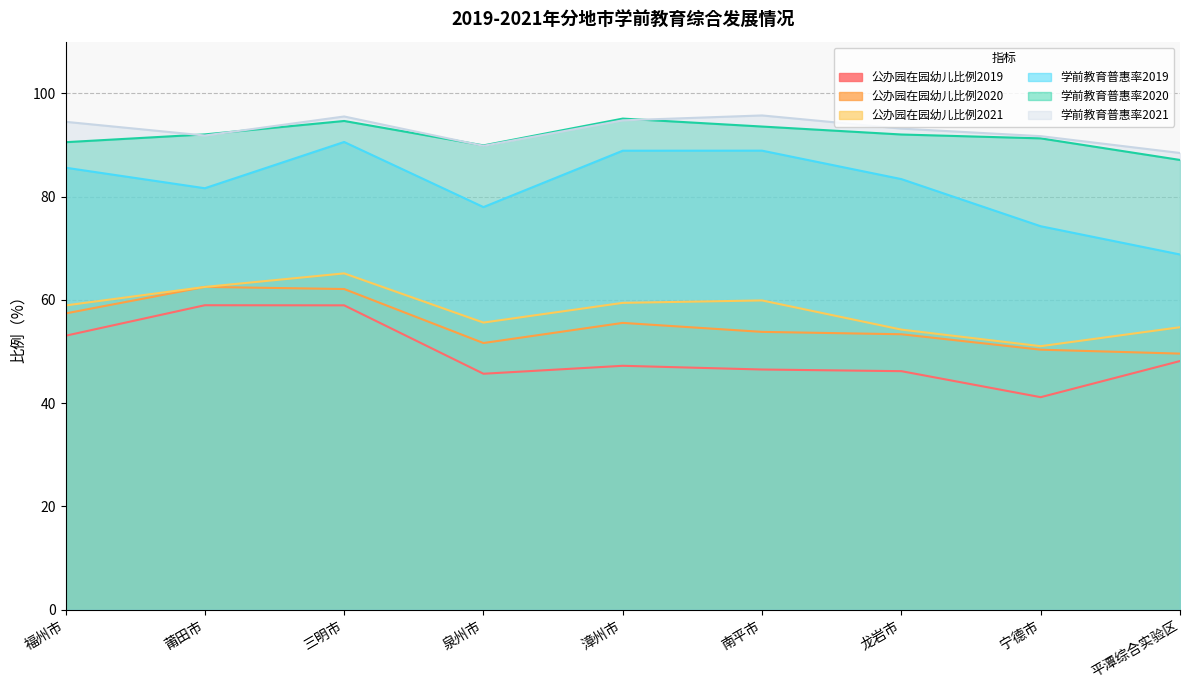

Read the 公办园在园幼儿比例2019 value at 南平市.

46.5